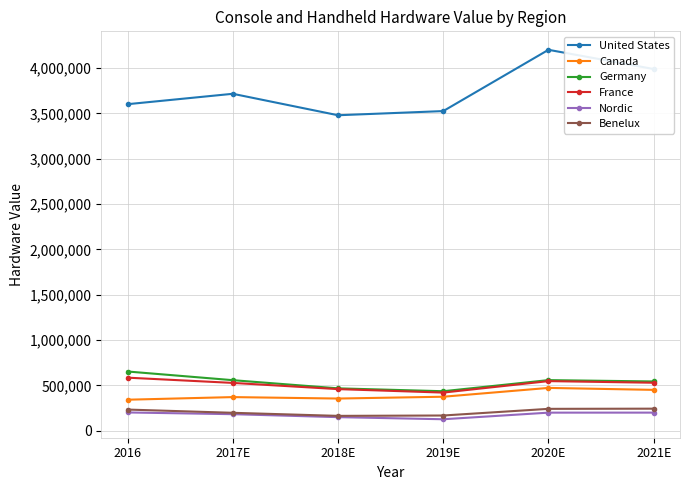

True or false: Nordic and United States intersect in this chart.

False